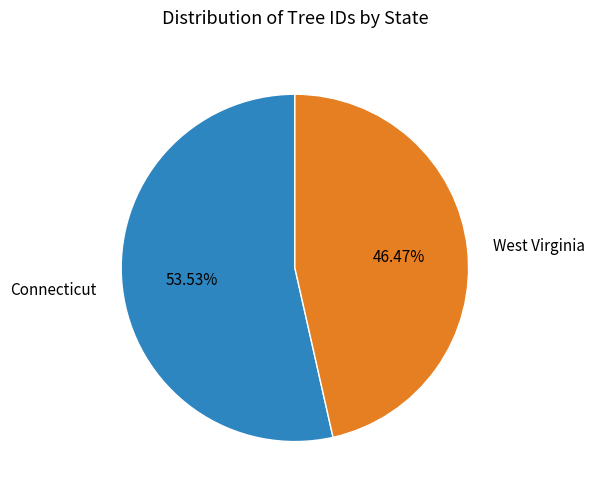

Count the number of slices in the pie.

2